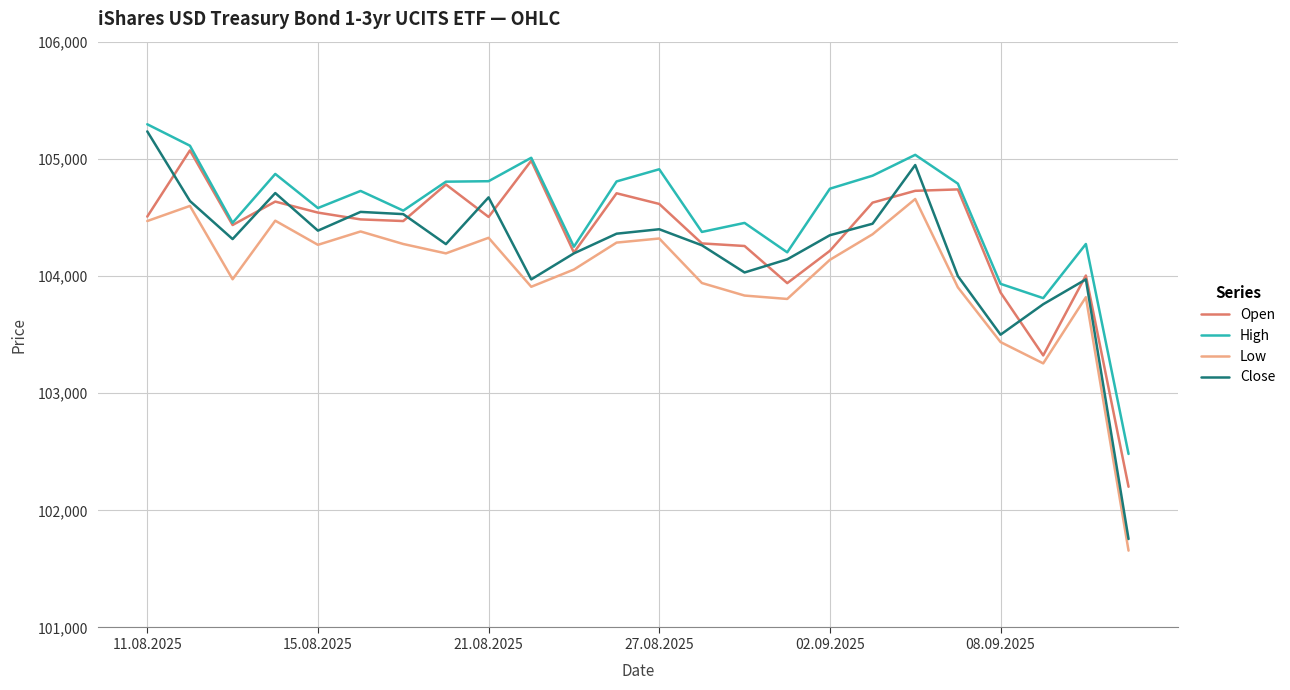

True or false: Low and High intersect in this chart.

False